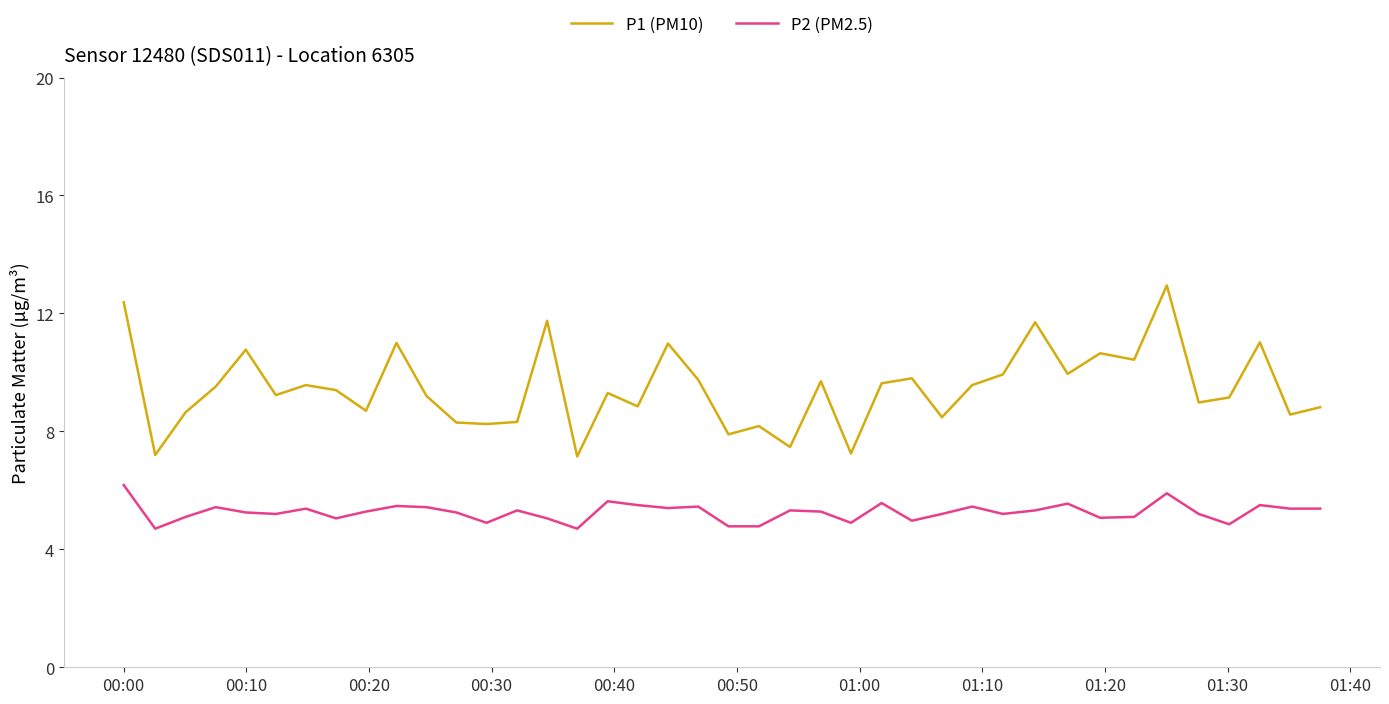

Which series has the widest spread of values?

P1 (PM10)